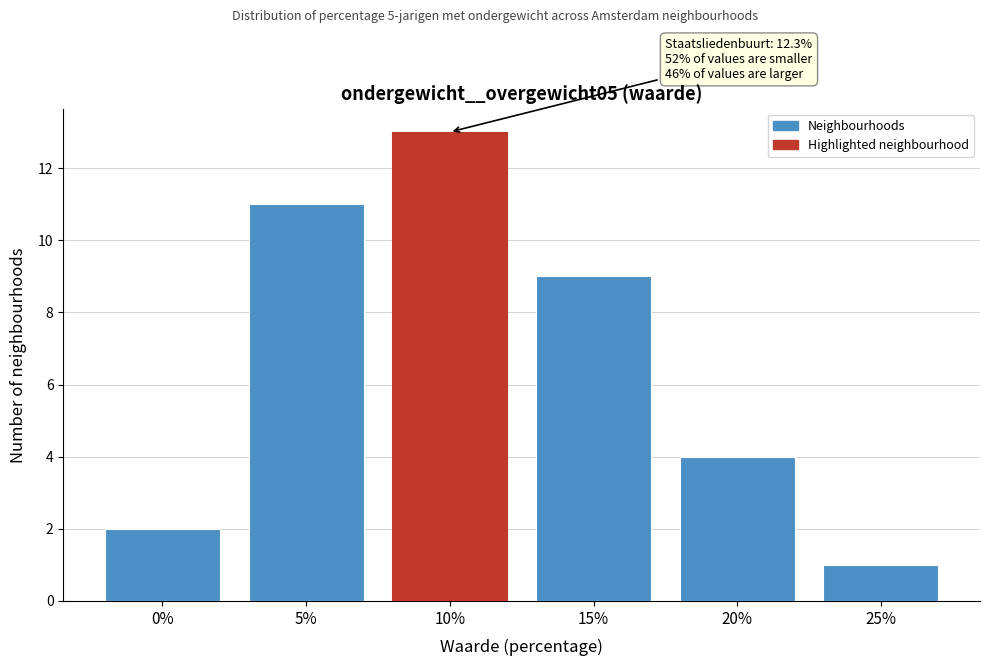

Reading left to right, transcribe all the data shown in this chart.

2	11	13	9	4	1